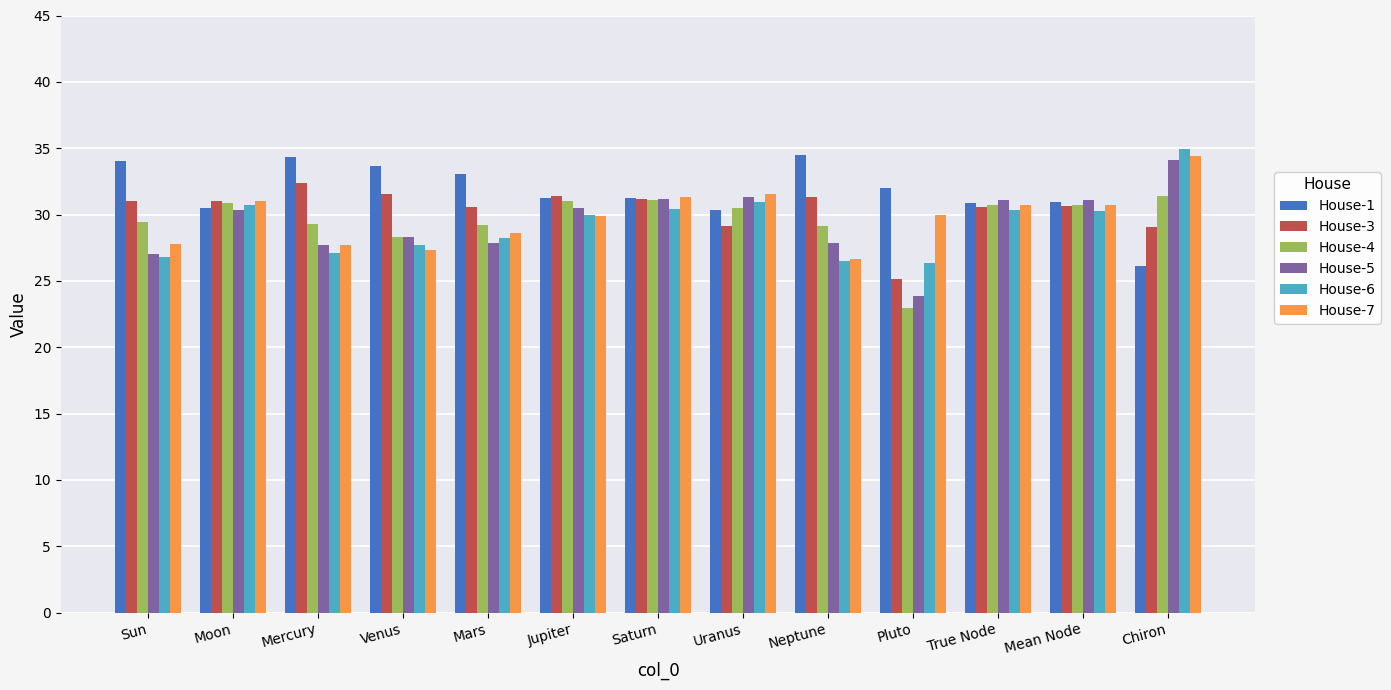

What is the label of the 4th bar from the right?

Pluto